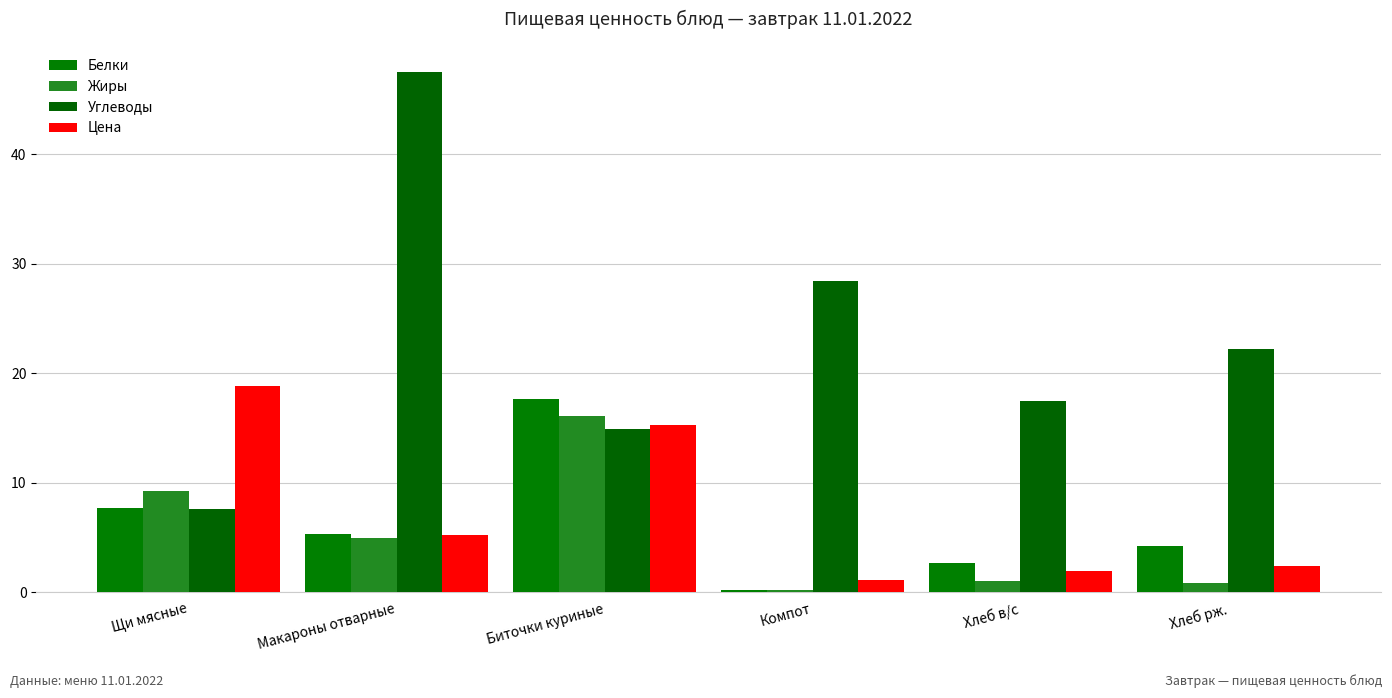

How many series are shown in this chart?

4